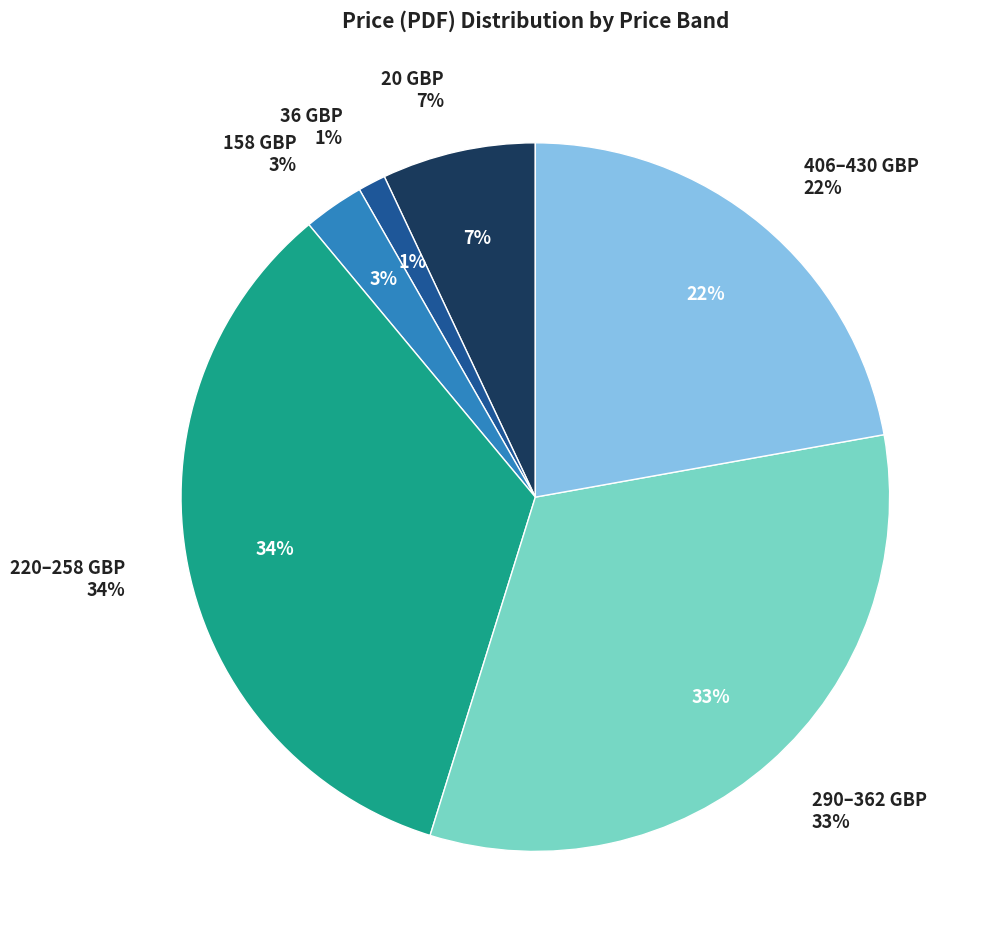

Does 25/30531426 DC account for over 50% of the chart?

No